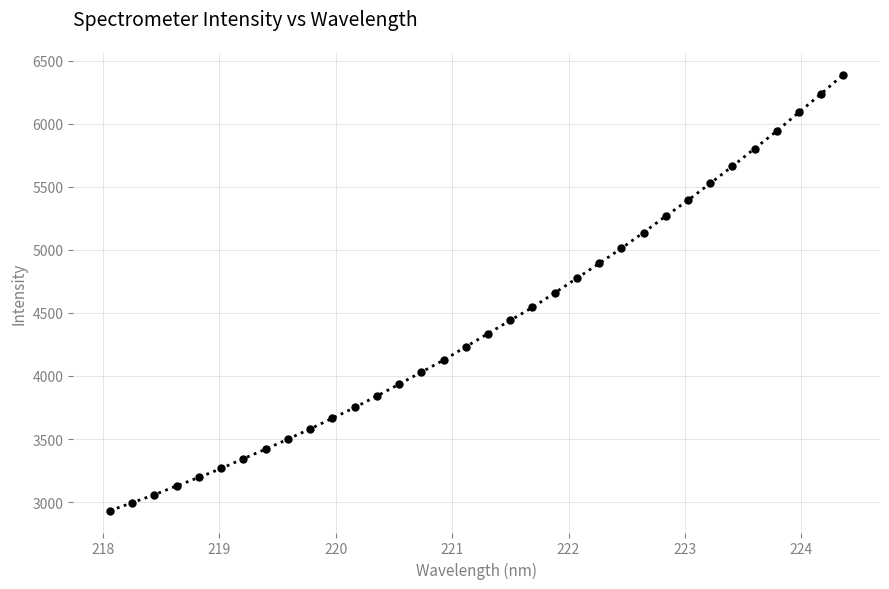

What is the difference between the second highest and second lowest values?

3241.9